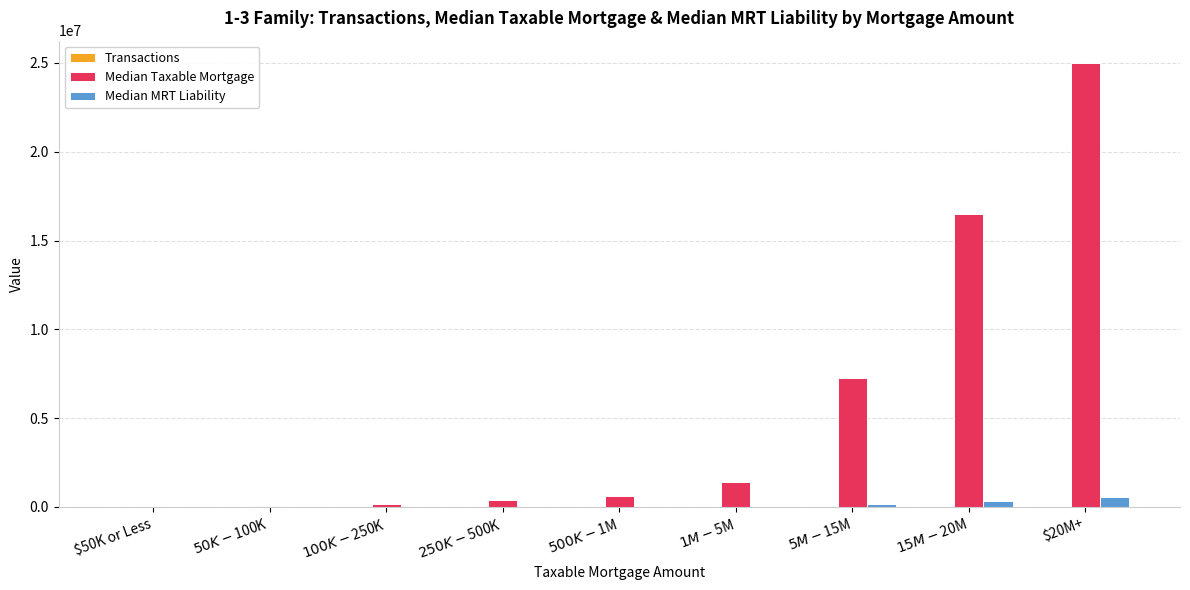

Which series has the largest total across all categories?

Median Taxable Mortgage